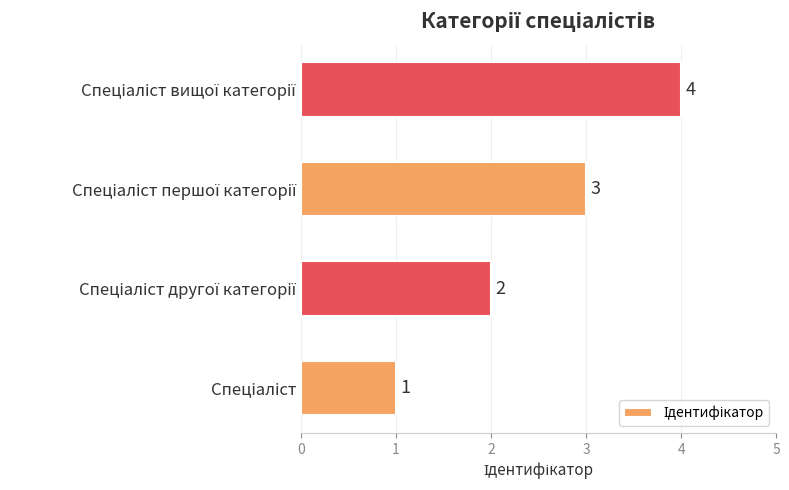

What is the maximum value shown in the chart?

4